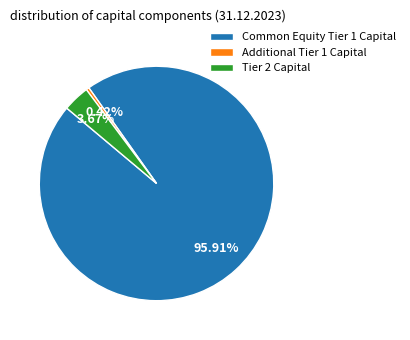

Rank the categories by value from highest to lowest.

Common Equity Tier 1 Capital, Tier 2 Capital, Additional Tier 1 Capital